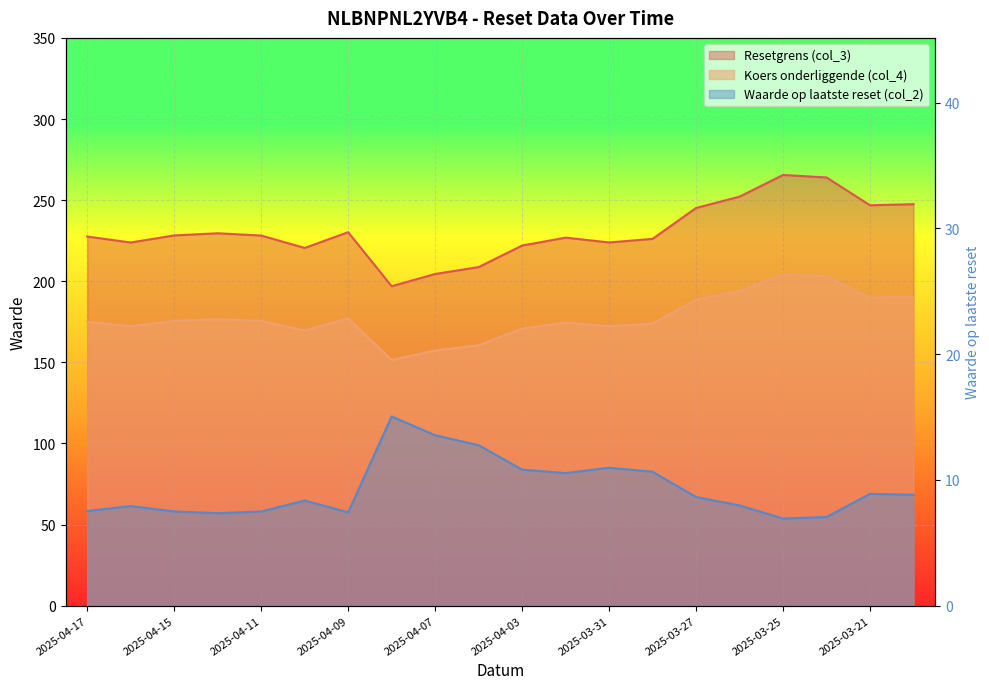

Reading left to right, what are all the values shown in this chart?

Resetgrens (col_3): 227.5	223.9	228.2	229.6	228.2	220.5	230.2	196.9	204.5	208.7	222.0	226.9	223.9	226.1	245.2	252.1	265.5	264.0	246.8	247.5
Koers onderliggende (col_4): 175.0	172.2	175.6	176.6	175.5	169.6	177.1	151.5	157.3	160.6	170.8	174.5	172.2	173.9	188.6	193.9	204.2	203.0	189.9	190.4
Waarde op laatste reset (col_2): 7.5	7.9	7.5	7.4	7.5	8.4	7.4	15.1	13.6	12.8	10.8	10.5	11.0	10.7	8.6	8.0	6.9	7.0	8.9	8.8